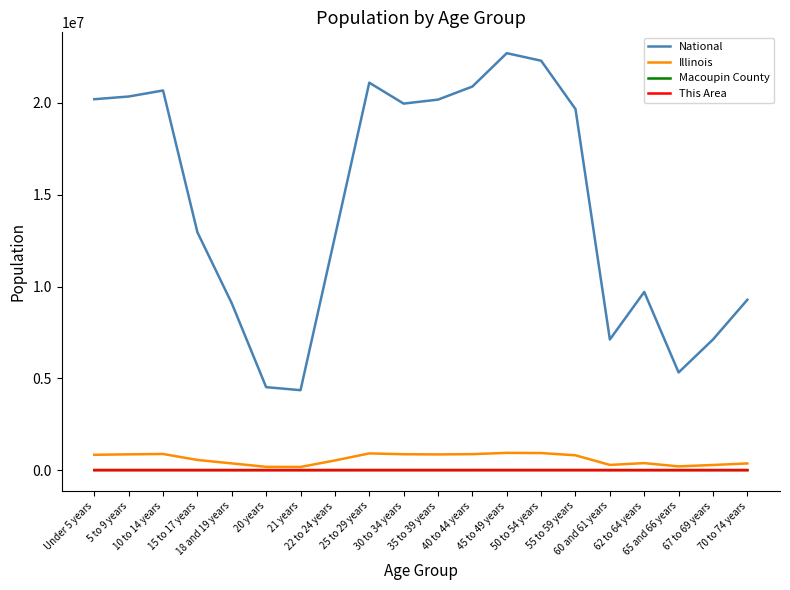

True or false: National and Illinois intersect in this chart.

False